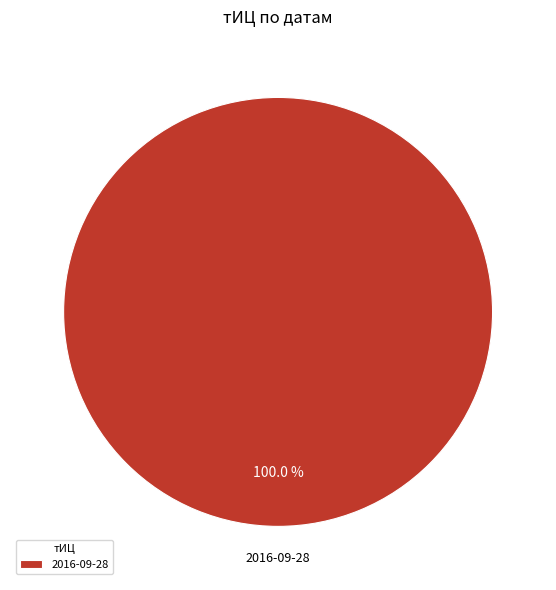

How many segments does this pie chart have?

1